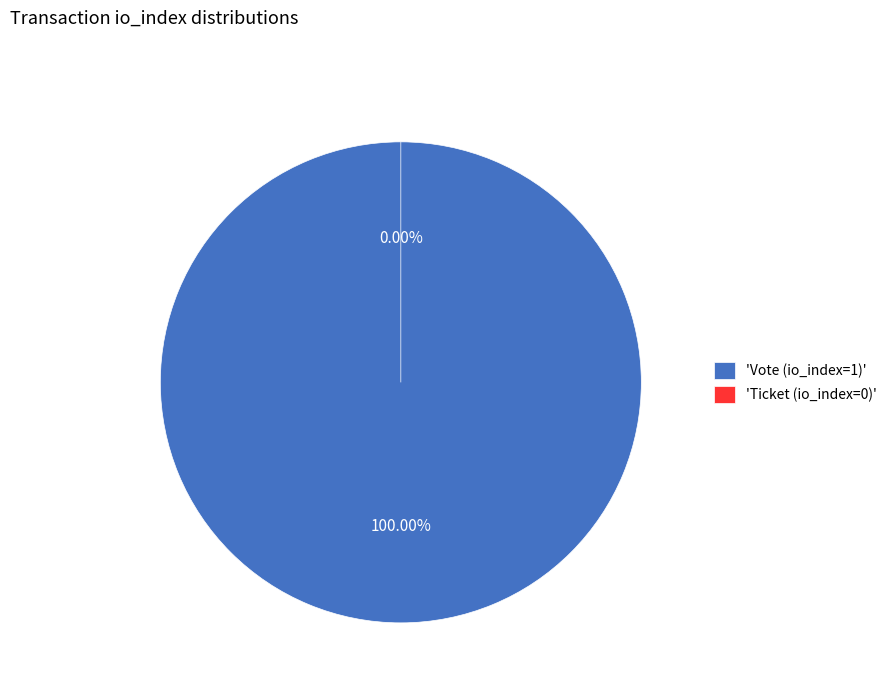

To the nearest percent, what is the difference between the Ticket (io_index=0) and Vote (io_index=1) slice percentages?

100%